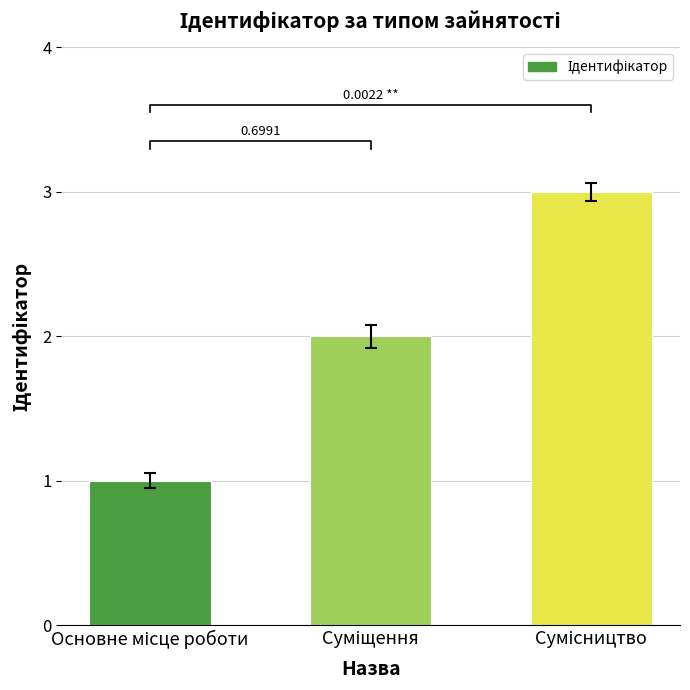

What is the value of the 1st bar from the left?

1